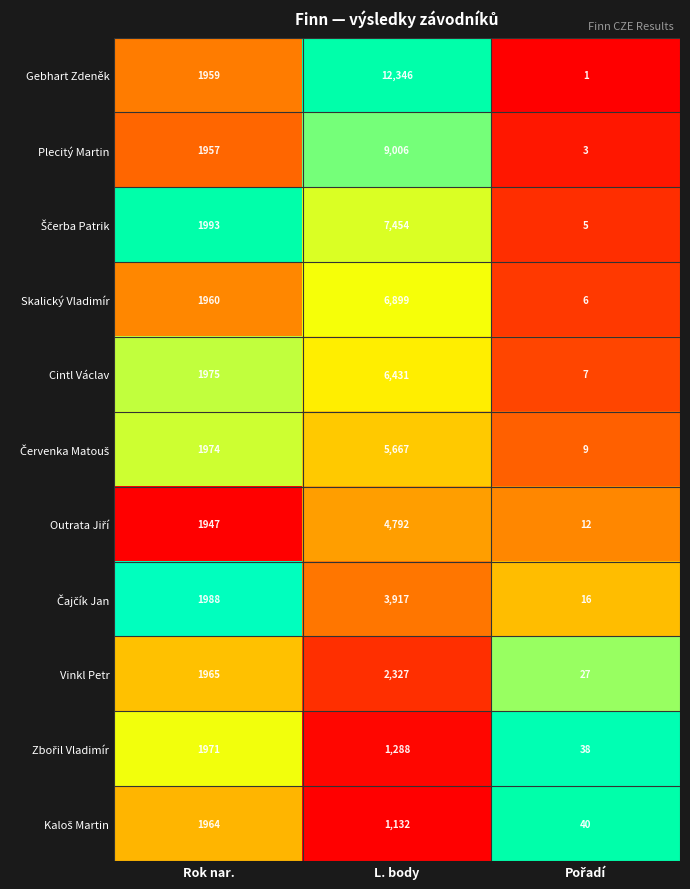

Which series has the largest total across all categories?

Gebhart Zdeněk